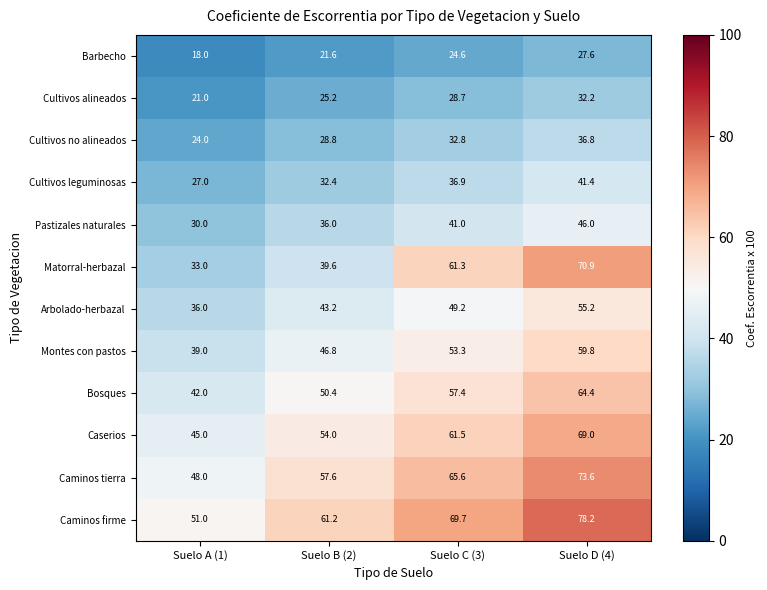

What is the total value across all series at Suelo B (2)?

496.8